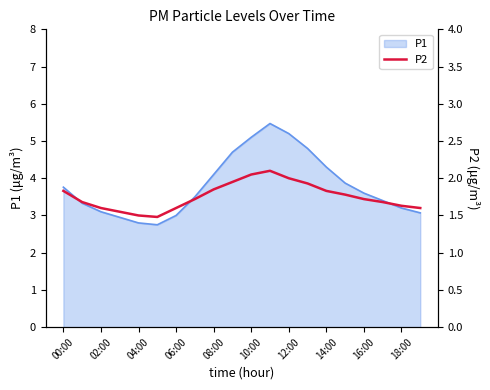

True or false: P1 has a value of 4.1 at 08:00.

True